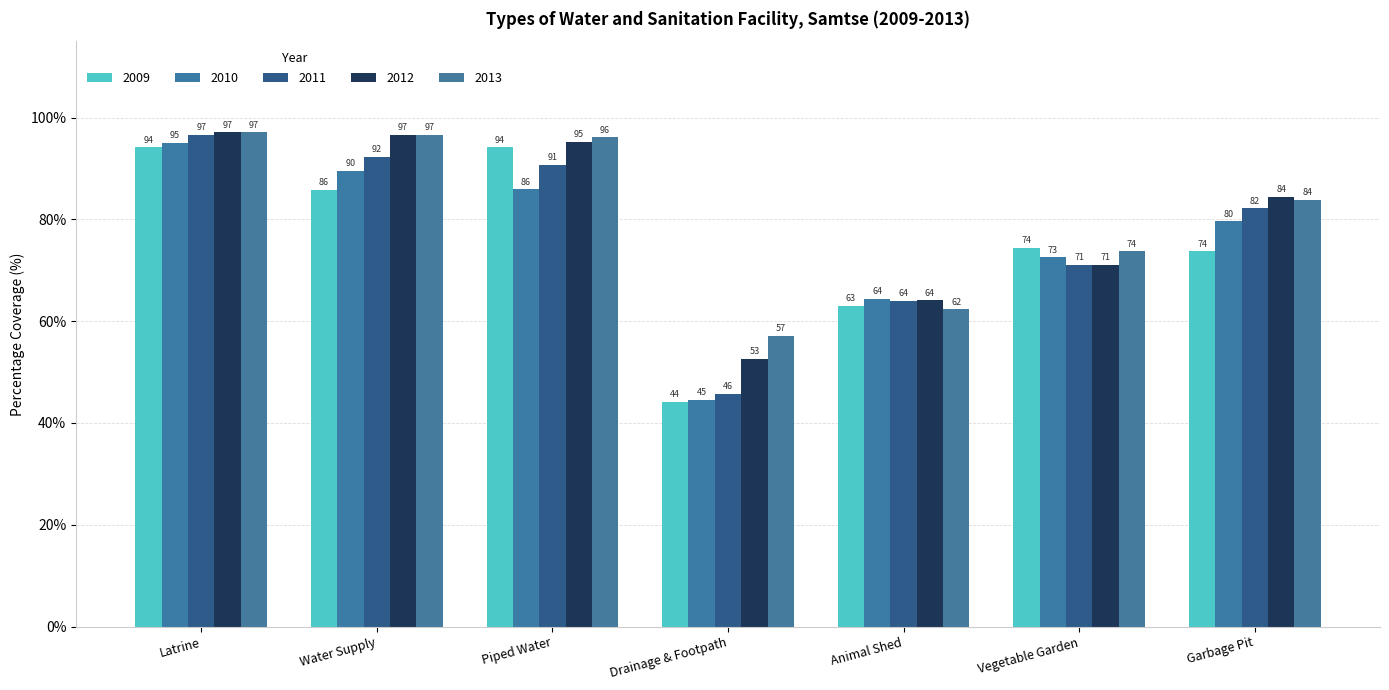

Rank the categories by 2009 value from lowest to highest.

Drainage & Footpath, Animal Shed, Garbage Pit, Vegetable Garden, Water Supply, Piped Water, Latrine